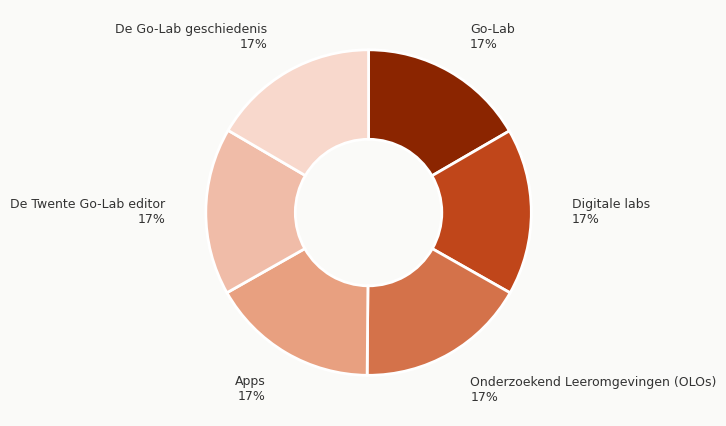

The Onderzoekend Leeromgevingen (OLOs) slice represents 31% of the pie. True or false?

False